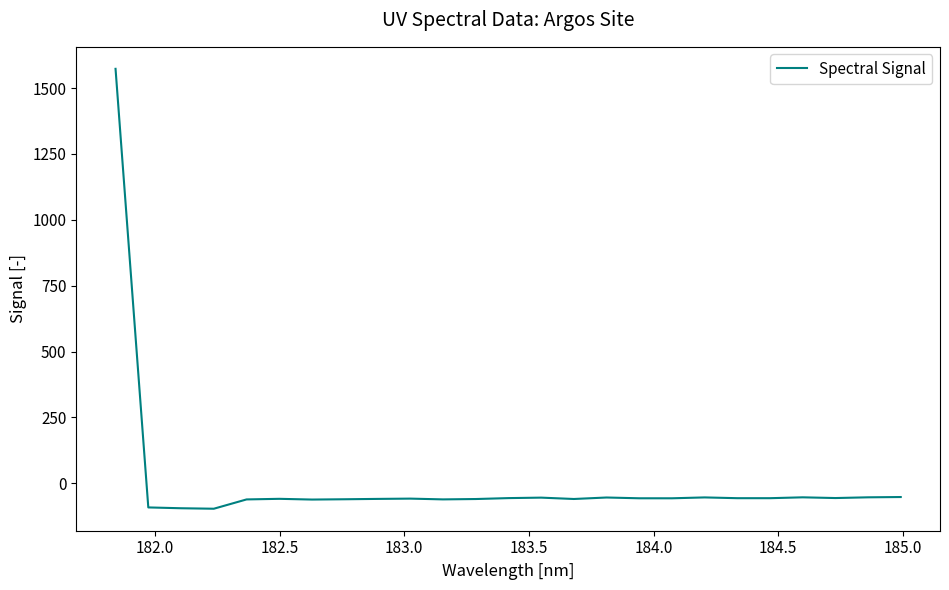

What is the minimum value shown in the chart?

-96.4